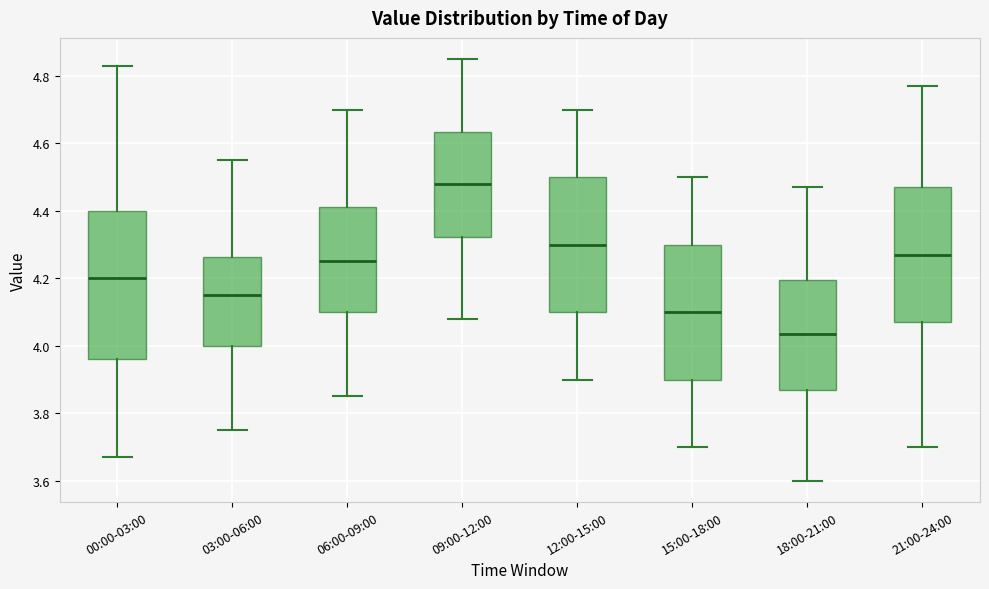

Reading left to right, transcribe this box plot: for each box, give where its median line is, the range the box spans, and where its two whiskers end, as read against the y-axis. The values are not printed on the chart, so give them approximately, as read against the axis.

00:00-03:00: median 4.20, box 3.96 to 4.40, whiskers 3.68 to 4.84
03:00-06:00: median 4.16, box 4.00 to 4.26, whiskers 3.76 to 4.56
06:00-09:00: median 4.26, box 4.10 to 4.42, whiskers 3.86 to 4.70
09:00-12:00: median 4.48, box 4.32 to 4.64, whiskers 4.08 to 4.86
12:00-15:00: median 4.30, box 4.10 to 4.50, whiskers 3.90 to 4.70
15:00-18:00: median 4.10, box 3.90 to 4.30, whiskers 3.70 to 4.50
18:00-21:00: median 4.04, box 3.88 to 4.20, whiskers 3.60 to 4.48
21:00-24:00: median 4.28, box 4.08 to 4.48, whiskers 3.70 to 4.78